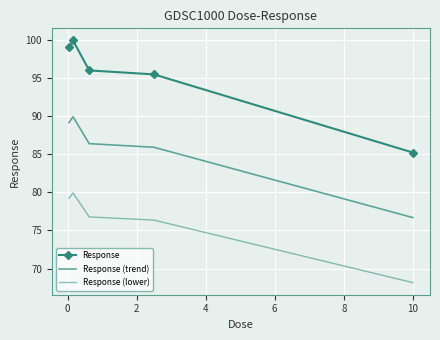

Is this an area chart (filled region under the line)?

No